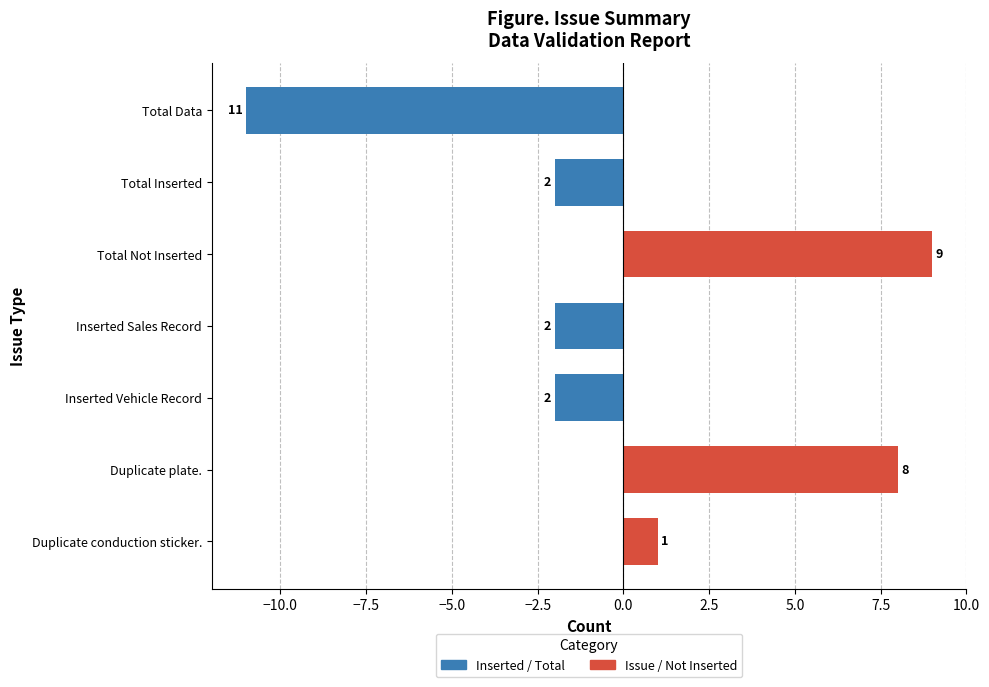

True or false: the data shows 1 at Duplicate conduction sticker..

False